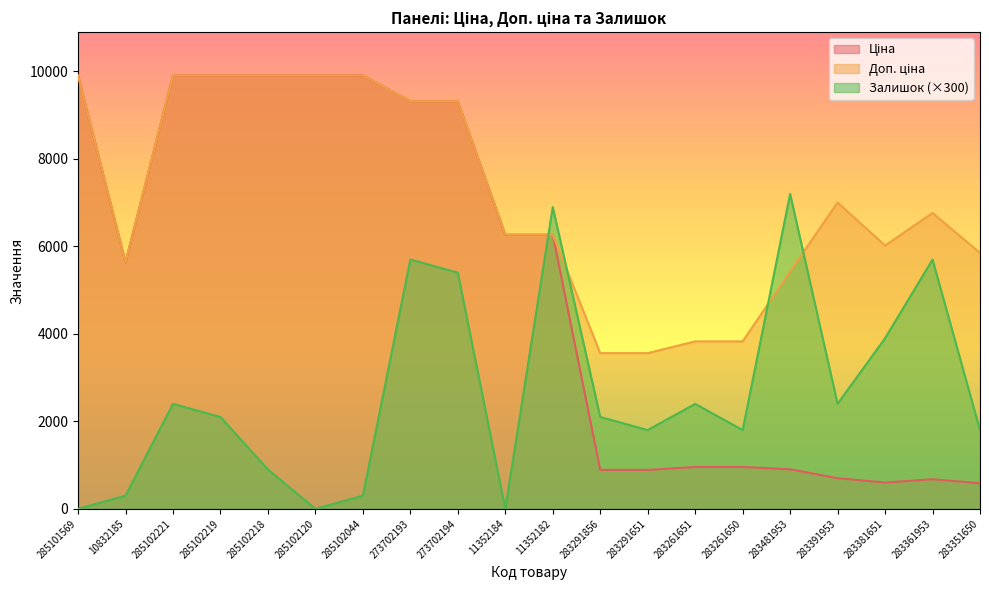

Where does the Залишок series first go above 2100?

285102221